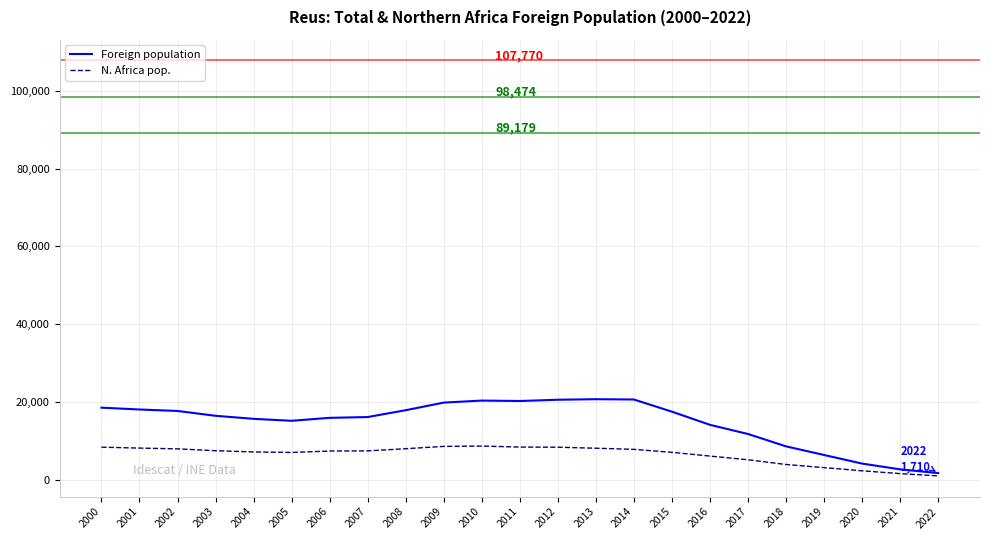

List the series in order of their overall mean, lowest first.

N. Africa pop., Foreign population